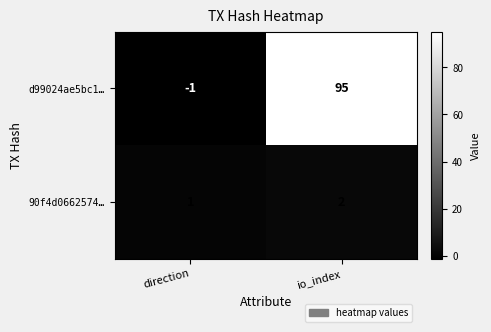

Rank the series at io_index from lowest to highest value.

90f4d0662574…, d99024ae5bc1…